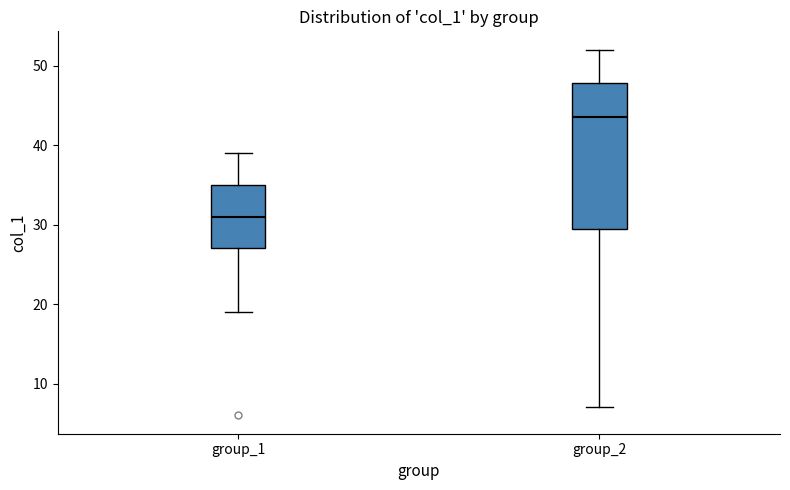

Where is the lower edge of the box for group_2 on the y-axis? The values are not printed on the chart, so give them approximately, as read against the axis.

30